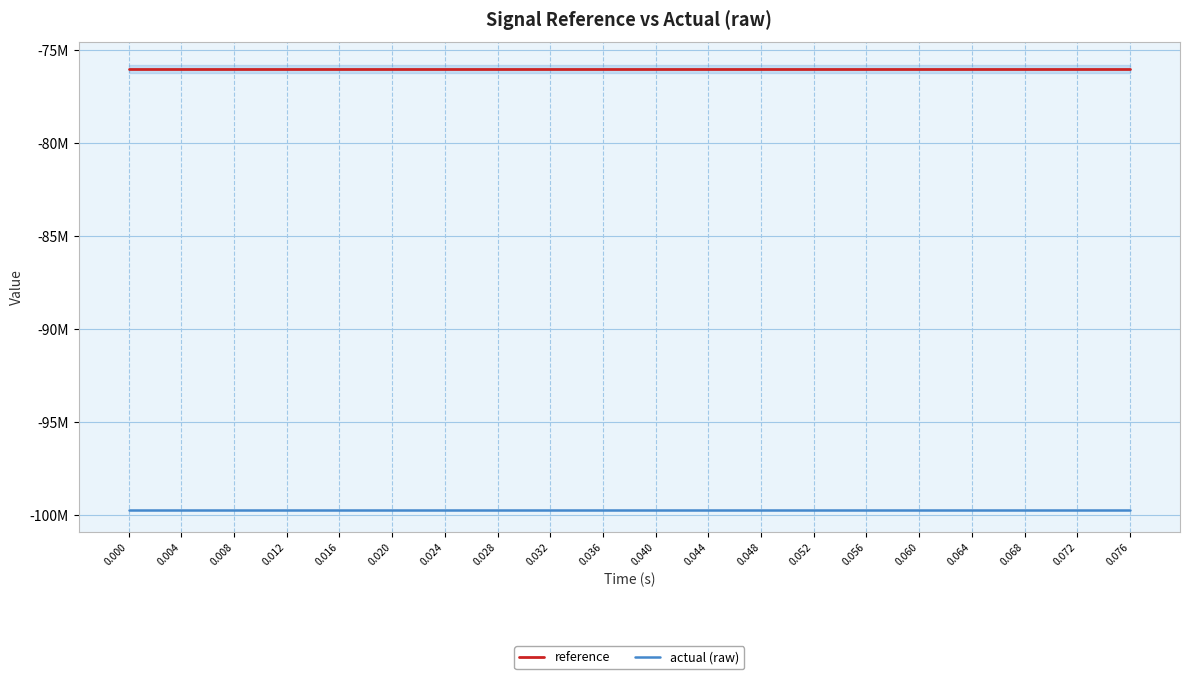

Reading left to right, transcribe all the data shown in this chart.

reference: 0.000=-76000000.0	0.004=-76000000.0	0.008=-76000000.0	0.012=-76000000.0	0.016=-76000000.0	0.020=-76000000.0	0.024=-76000000.0	0.028=-76000000.0	0.032=-76000000.0	0.036=-76000000.0	0.040=-76000000.0	0.044=-76000000.0	0.048=-76000000.0	0.052=-76000000.0	0.056=-76000000.0	0.060=-76000000.0	0.064=-76000000.0	0.068=-76000000.0	0.072=-76000000.0	0.076=-76000000.0
actual (raw): 0.000=-99720956.0	0.004=-99720956.0	0.008=-99720956.0	0.012=-99720956.0	0.016=-99720956.0	0.020=-99720956.0	0.024=-99720956.0	0.028=-99720956.0	0.032=-99720956.0	0.036=-99720956.0	0.040=-99720956.0	0.044=-99720956.0	0.048=-99720956.0	0.052=-99720956.0	0.056=-99720956.0	0.060=-99720956.0	0.064=-99720956.0	0.068=-99720956.0	0.072=-99720956.0	0.076=-99720956.0